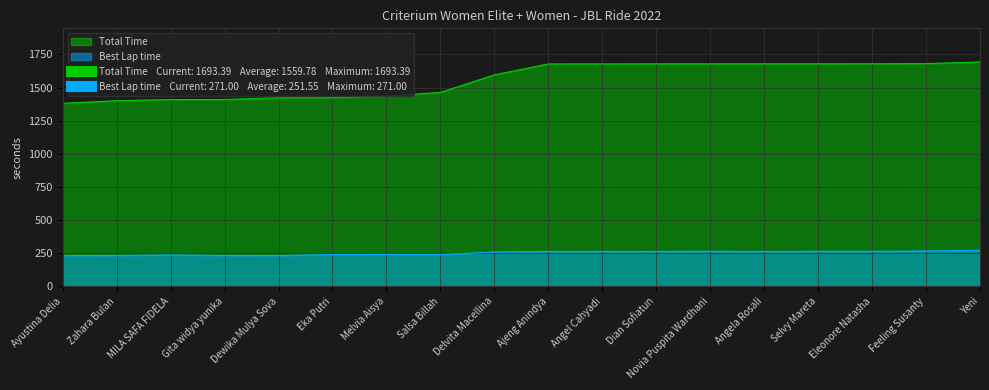

At which label does Total Time first exceed 1678?

Ajeng Anindya